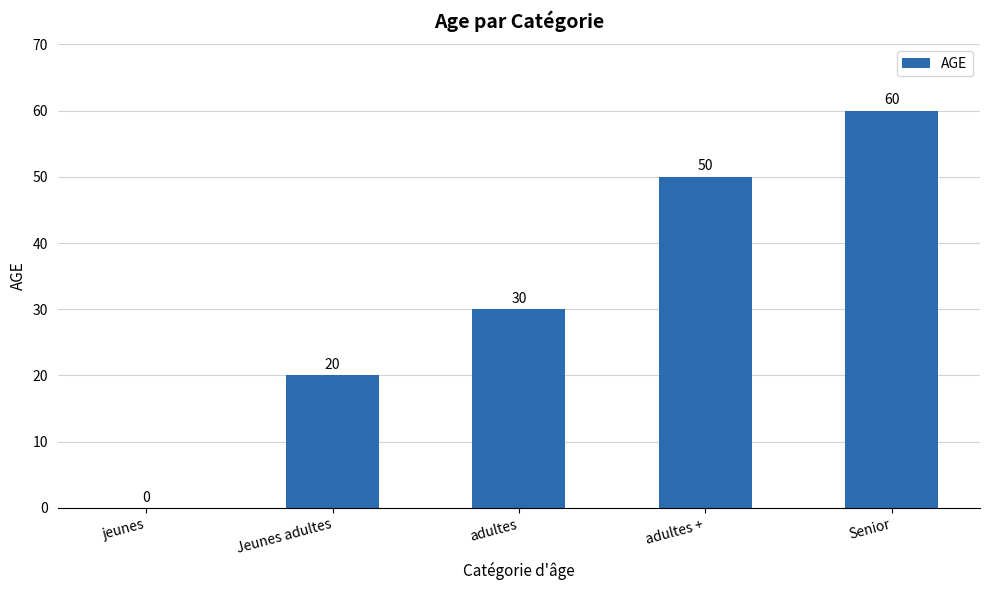

What is the average value?

32